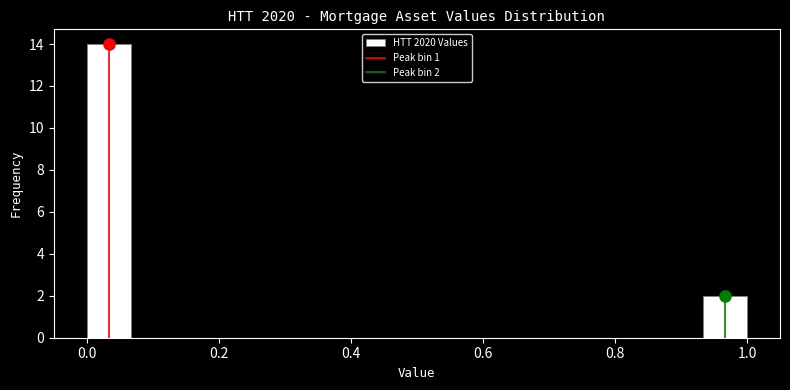

Read against the x-axis, roughly where is the centre of the tallest bar?

0.04